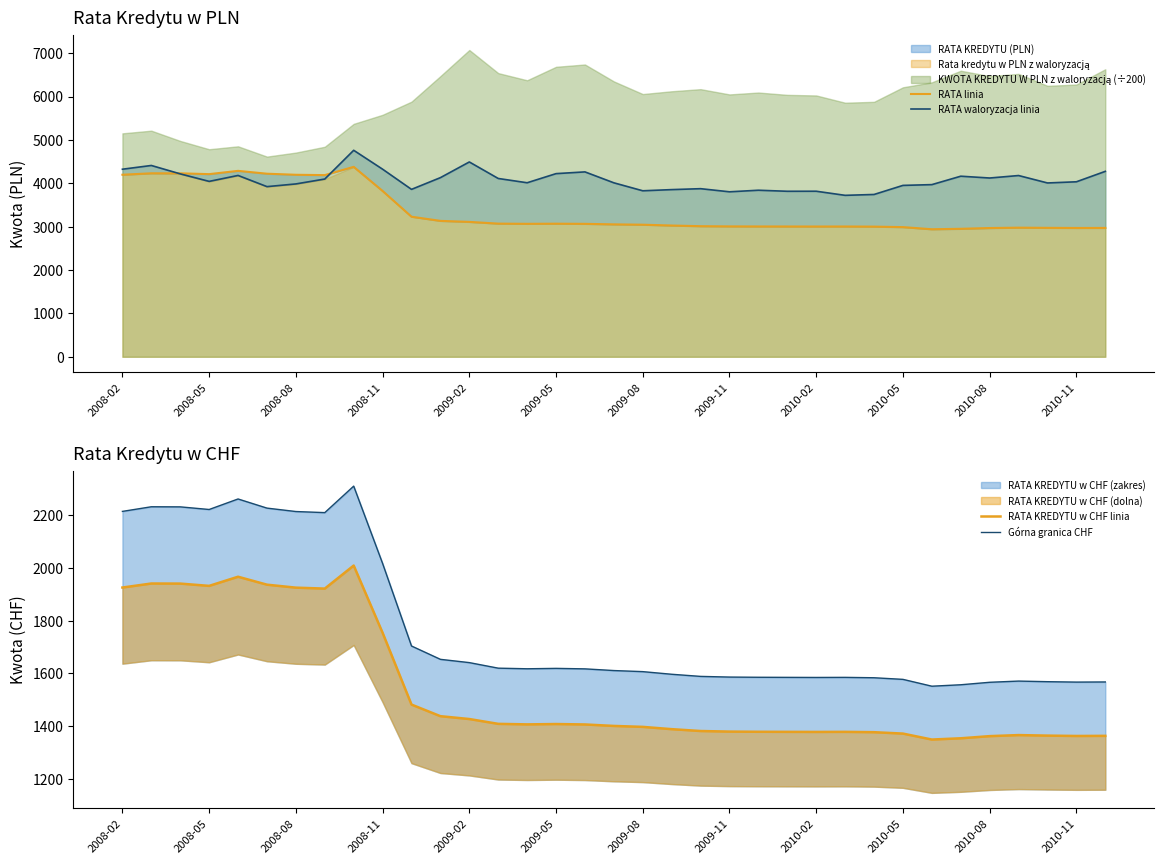

What is the difference between the second highest and minimum values in the RATA linia series?

1346.2